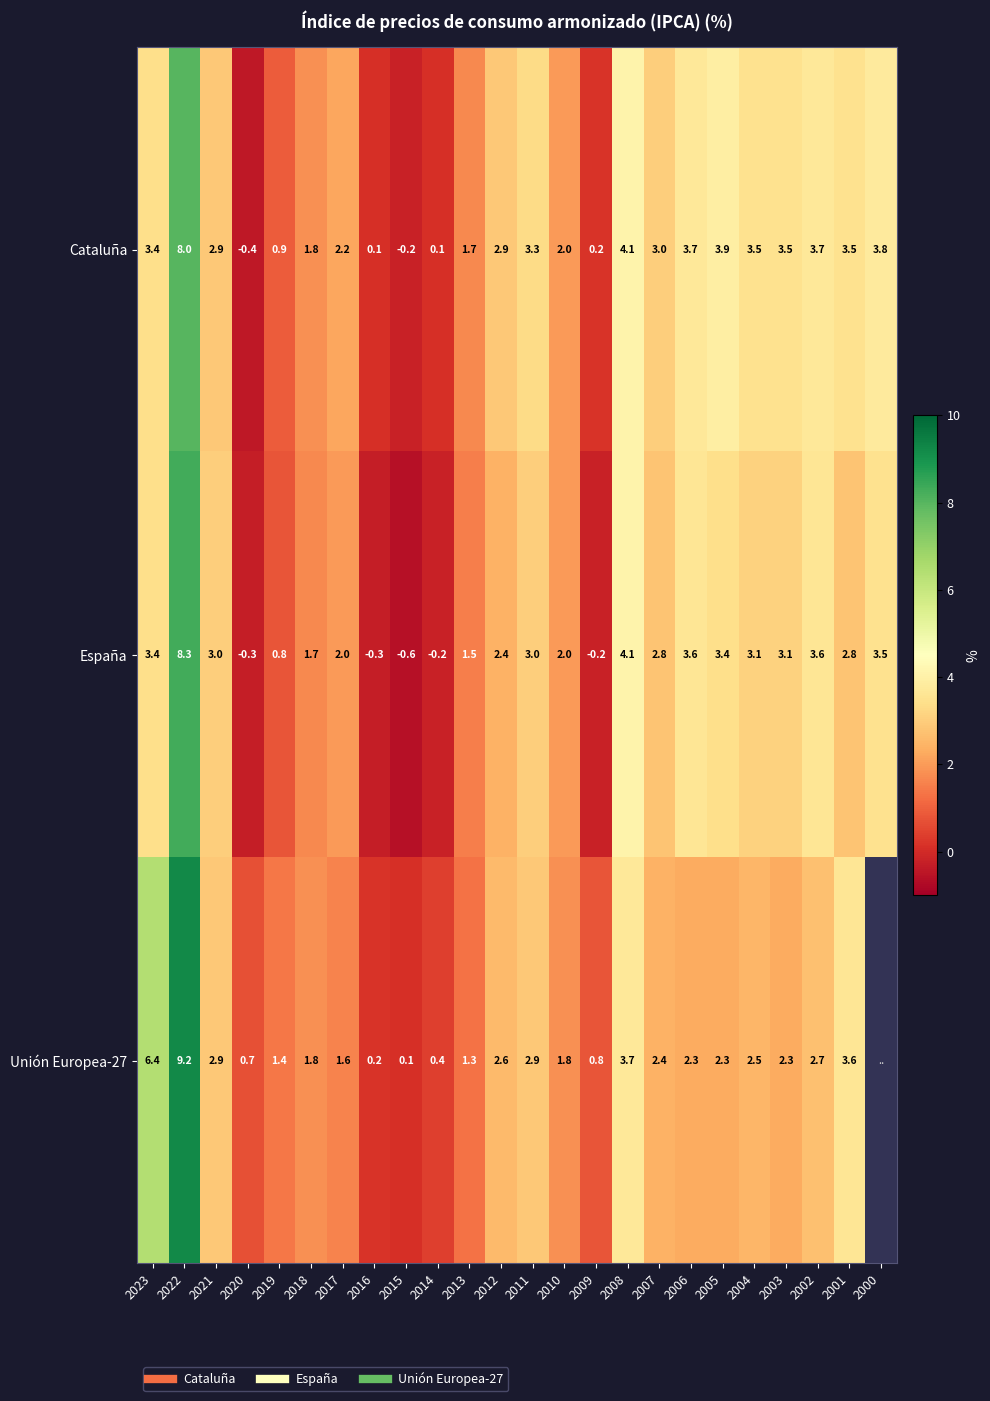

What is the total value across all series at 2005?

9.6